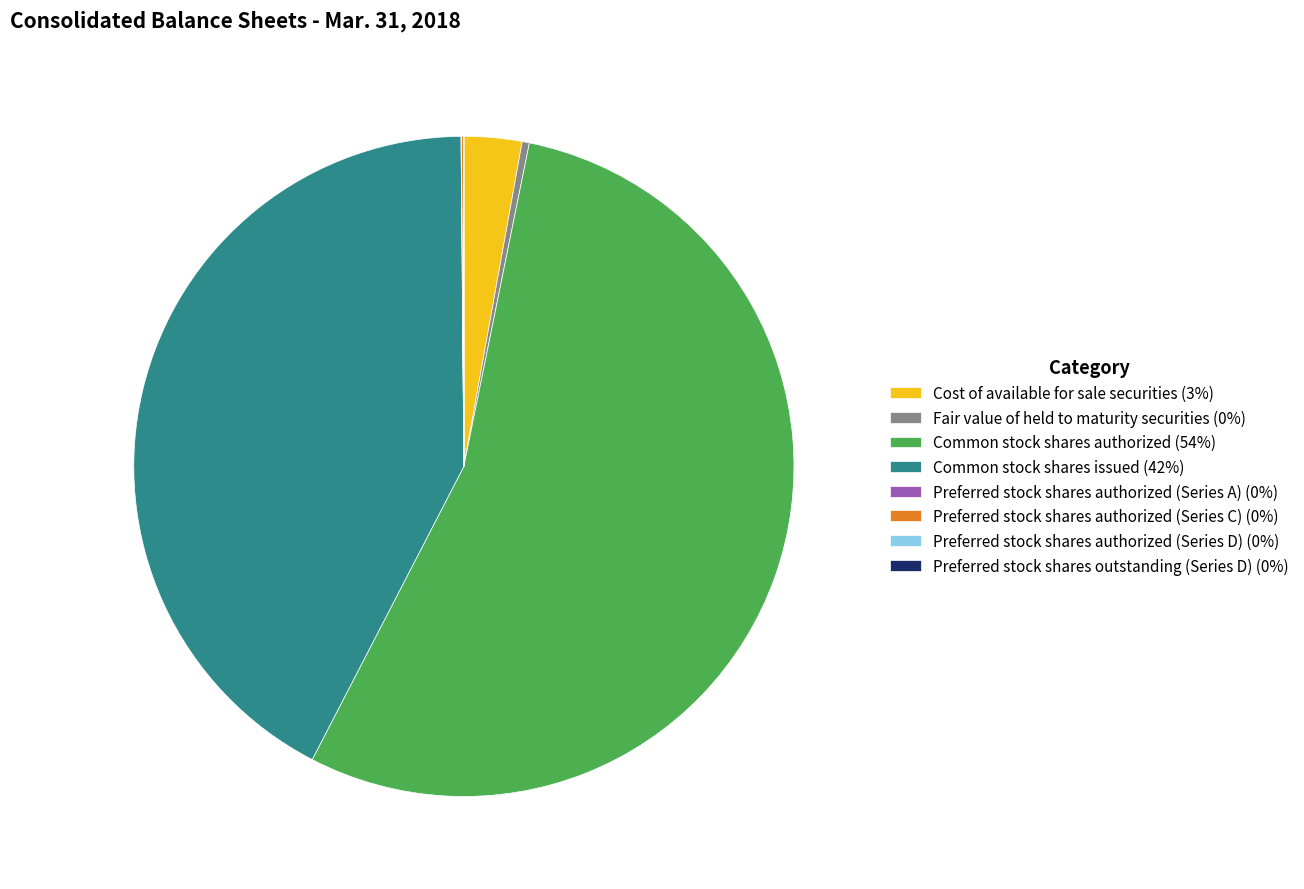

Is there any slice that represents more than half of the pie?

Yes